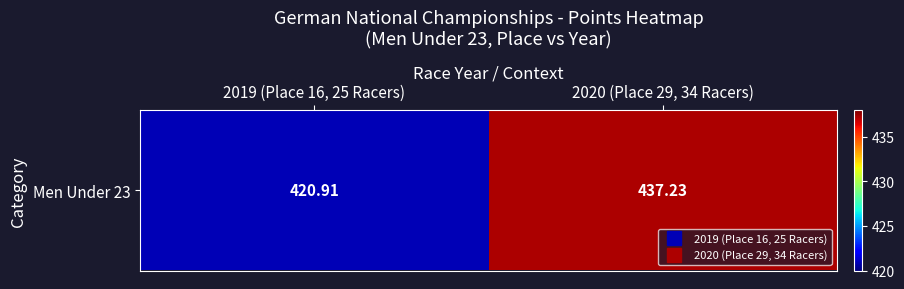

At which category does the chart reach its minimum across all series?

2019 (Place 16, 25 Racers)